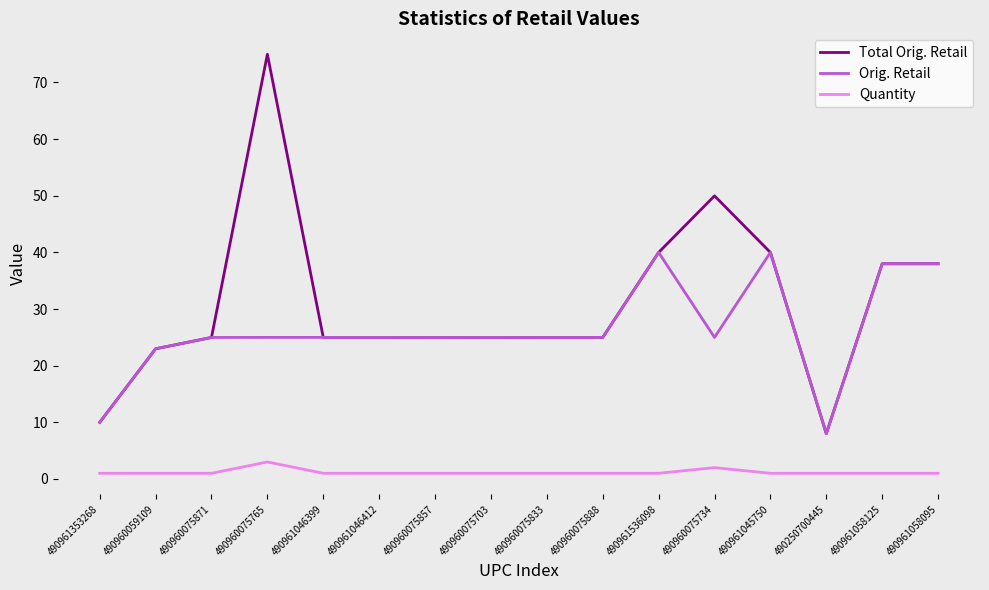

True or false: Quantity and Total Orig. Retail cross at least once.

False